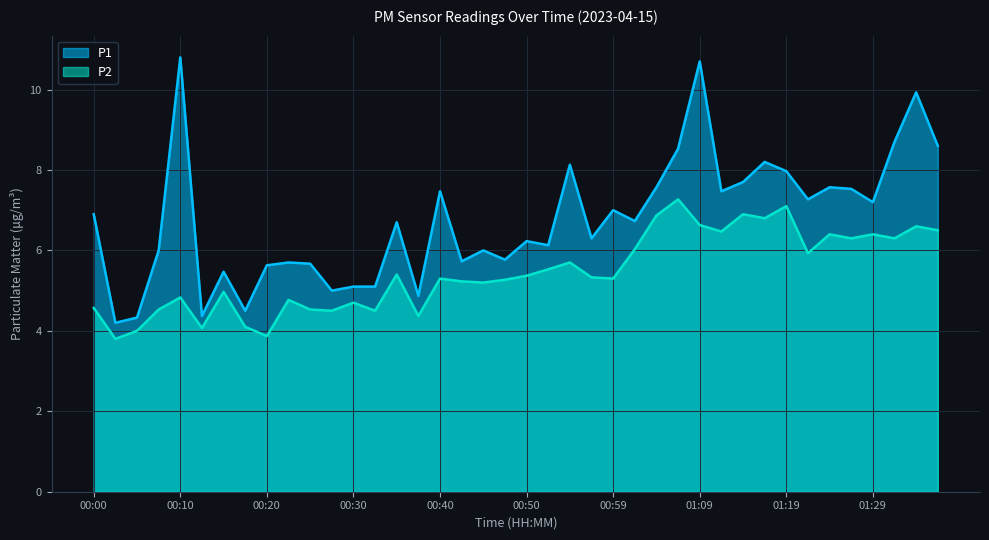

The value of P2 at 00:55 is 5.7. True or false?

True